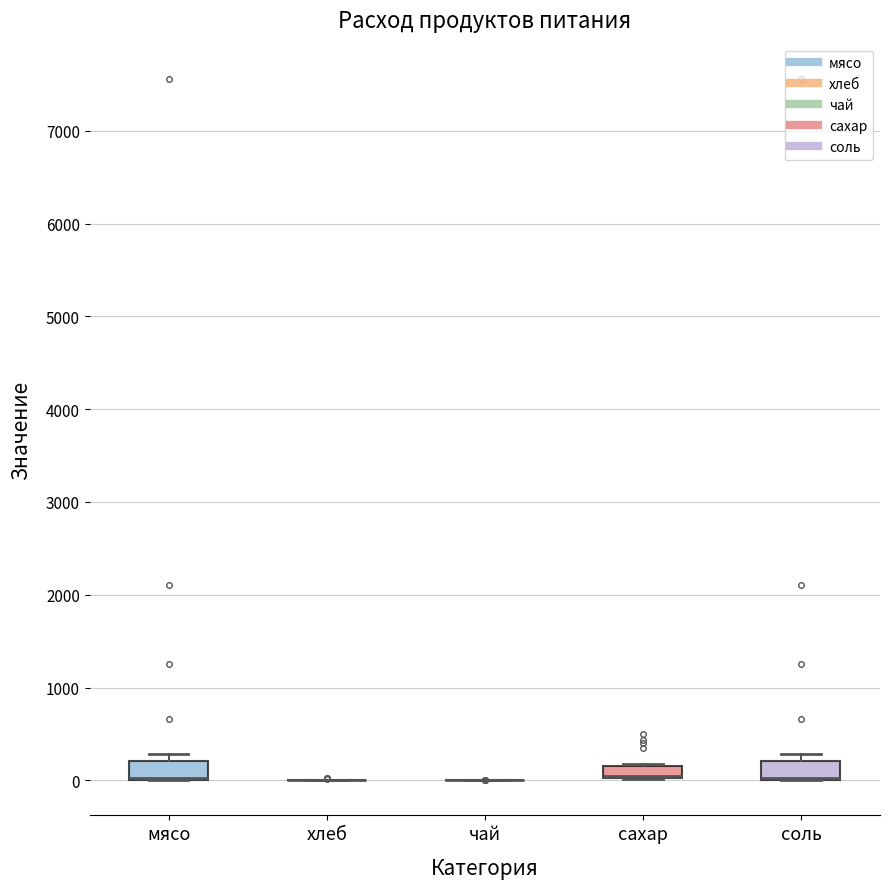

Where is the upper edge of the box for сахар on the y-axis? The values are not printed on the chart, so give them approximately, as read against the axis.

200